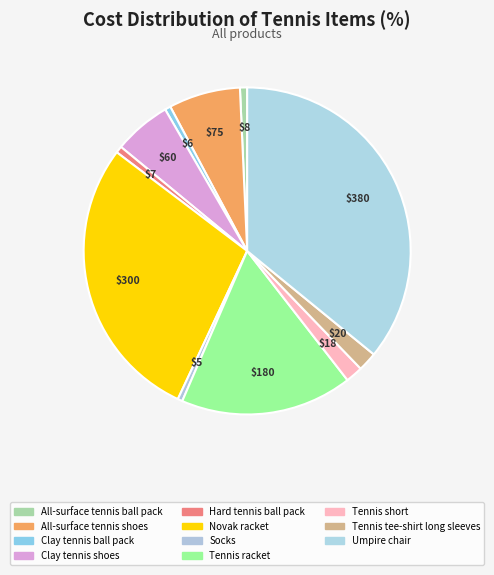

Count the number of slices in the pie.

11